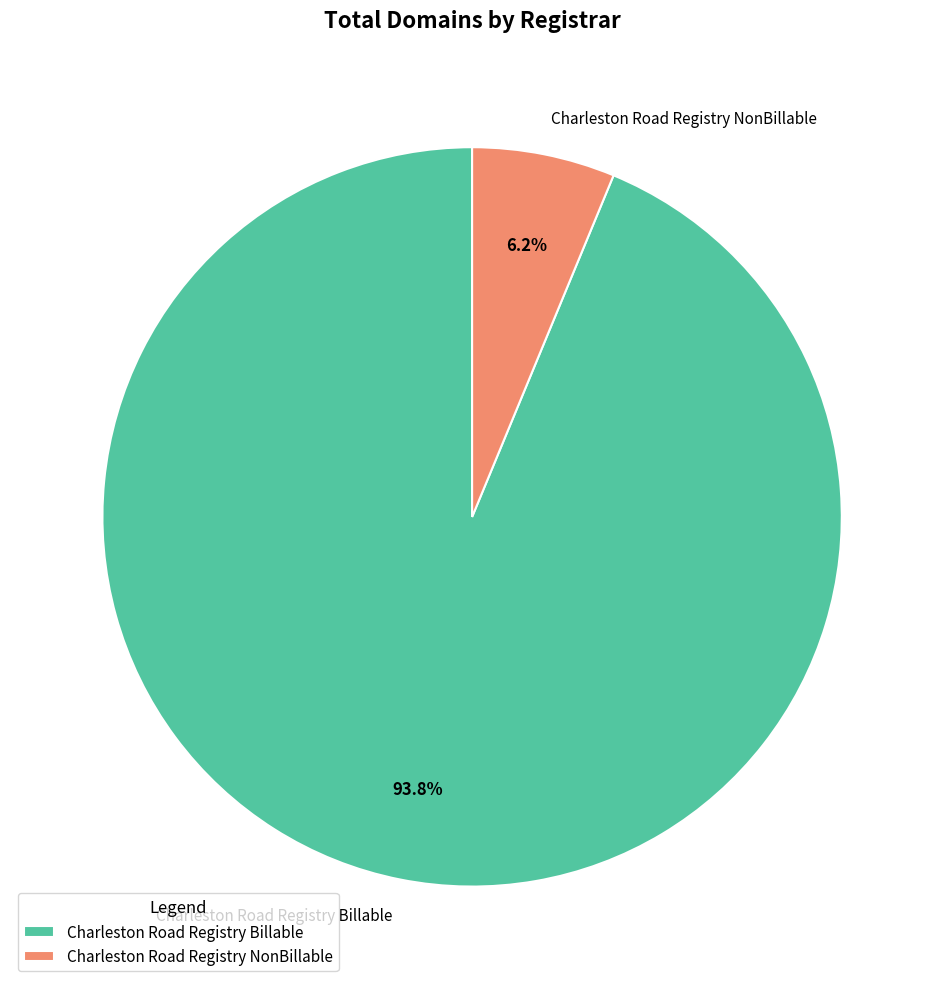

Which slice is the smallest?

Charleston Road Registry NonBillable